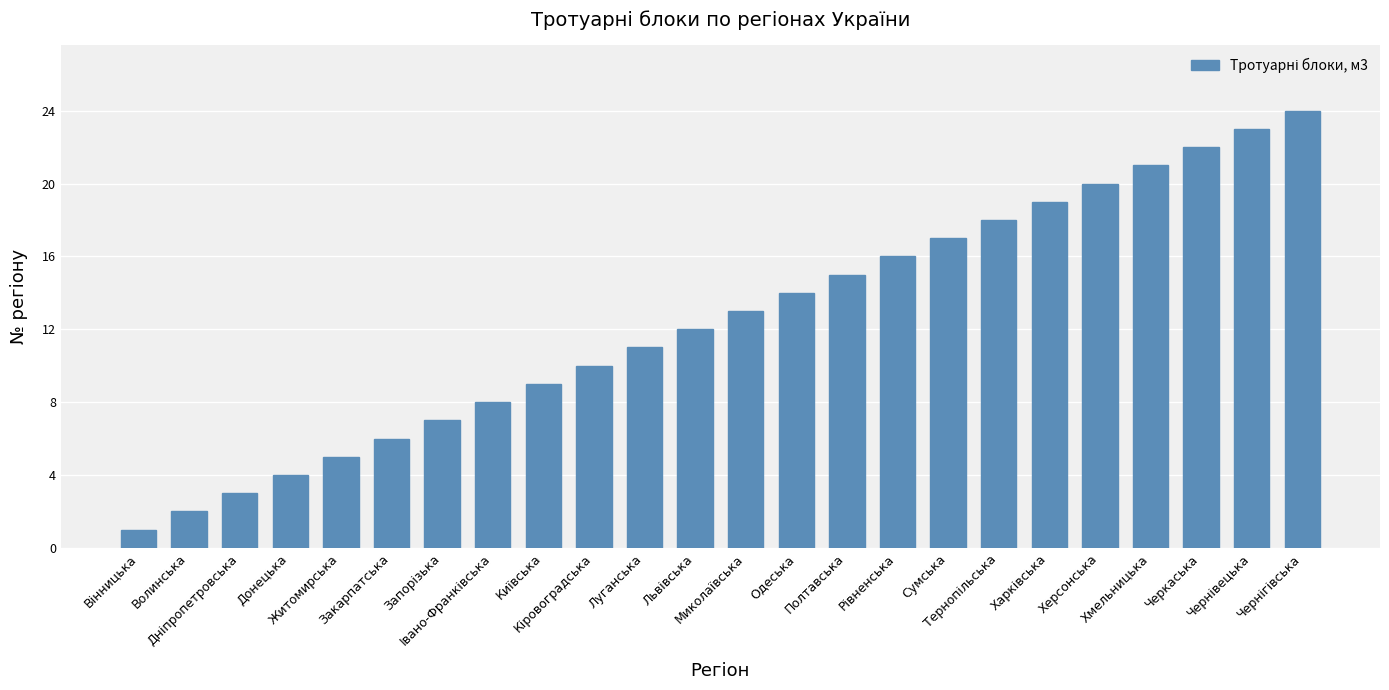

What position from the left is Хмельницька?

21